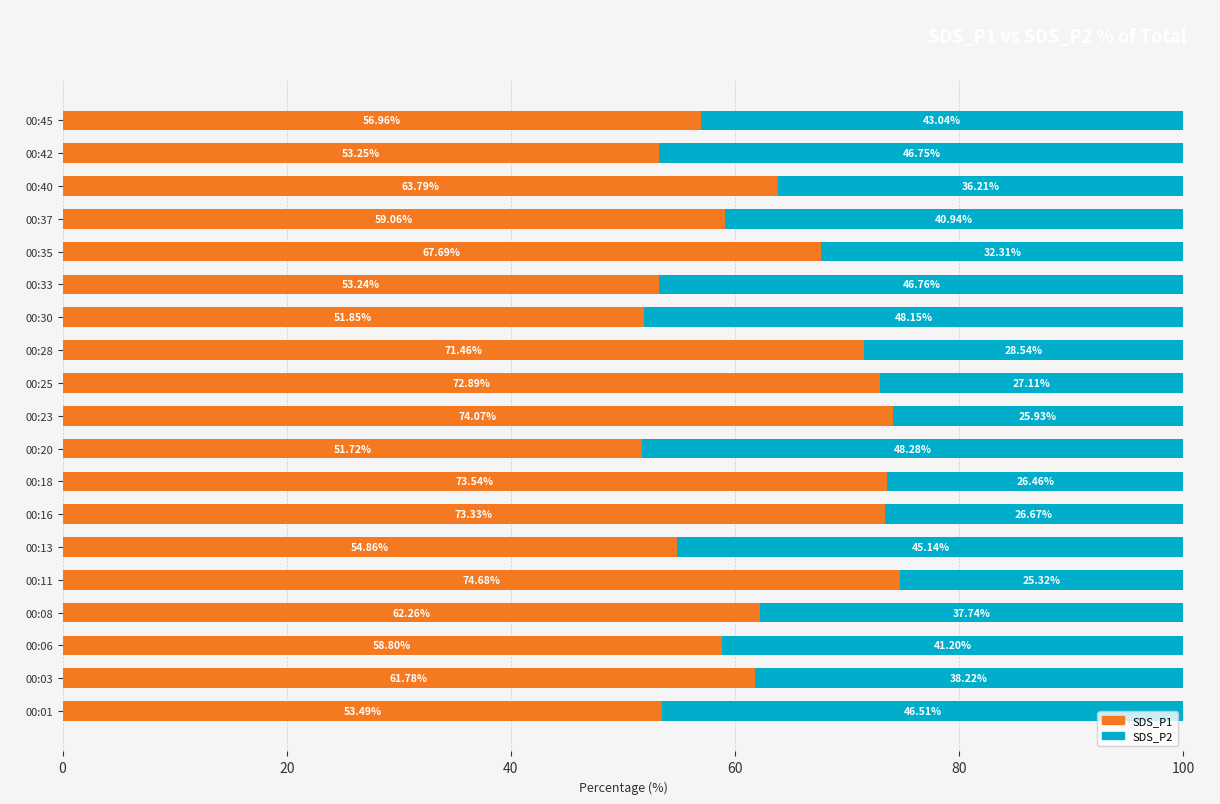

What is the difference between the maximum and minimum values in the SDS_P1 series?

23.0